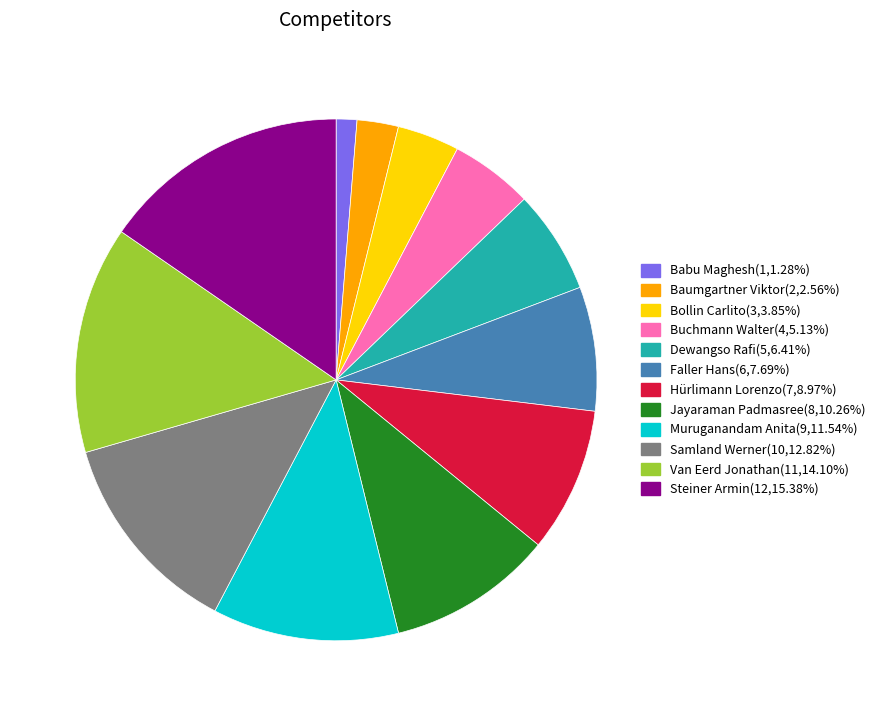

Is it true that Dewangso Rafi is 16% of the pie?

False